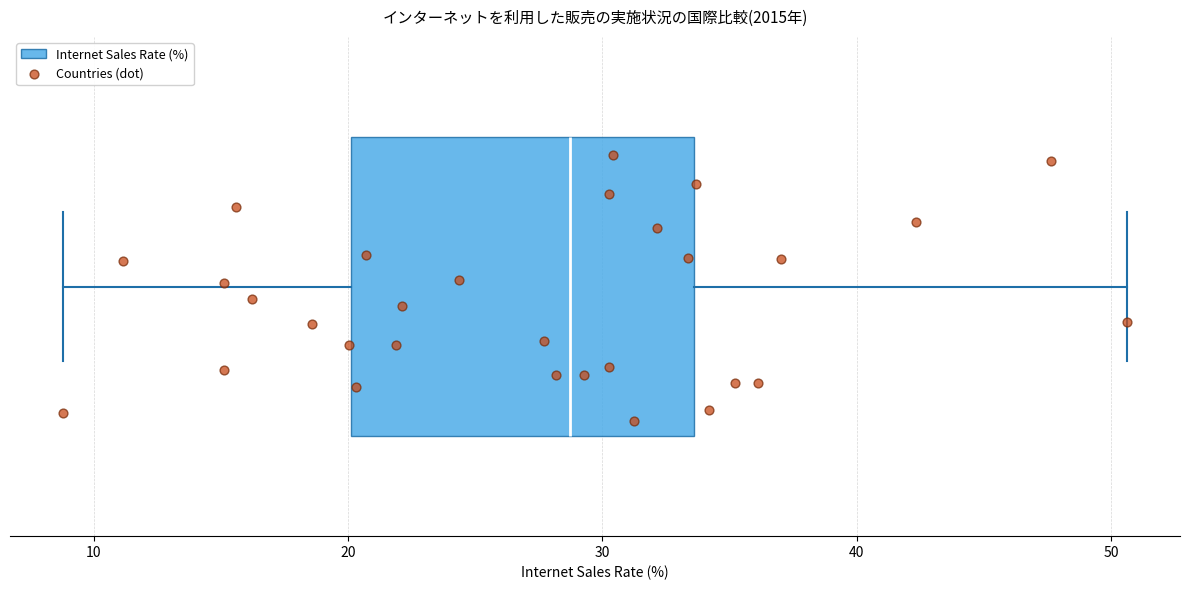

Read this box plot against the x-axis: the position of the median line, the range covered by the box, and the ends of both whiskers. The values are not printed on the chart, so give them approximately, as read against the axis.

median 29, box 20 to 34, whiskers 9 to 51